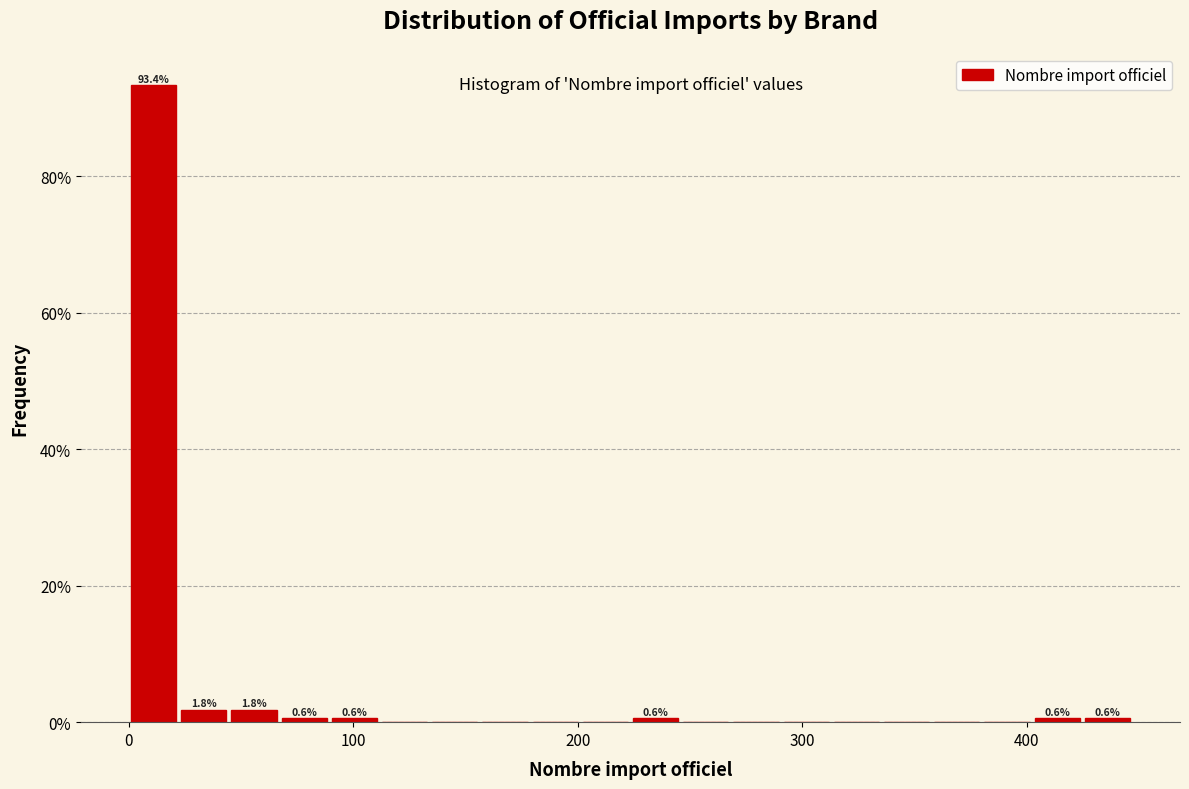

Around what value on the x-axis is the tallest bar? Give the approximate position of its centre, as read against the axis.

10